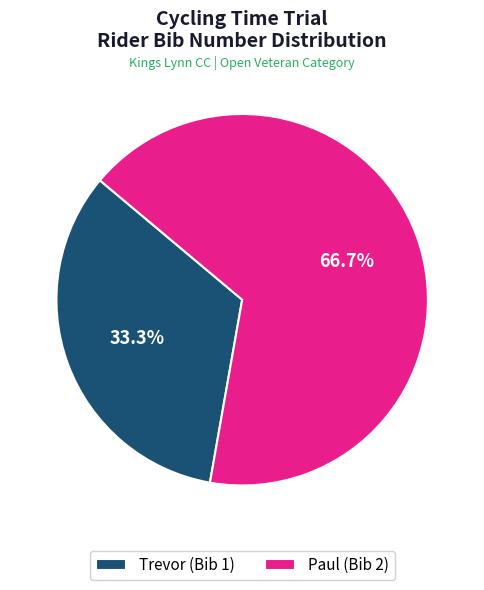

What is the majority slice?

Paul